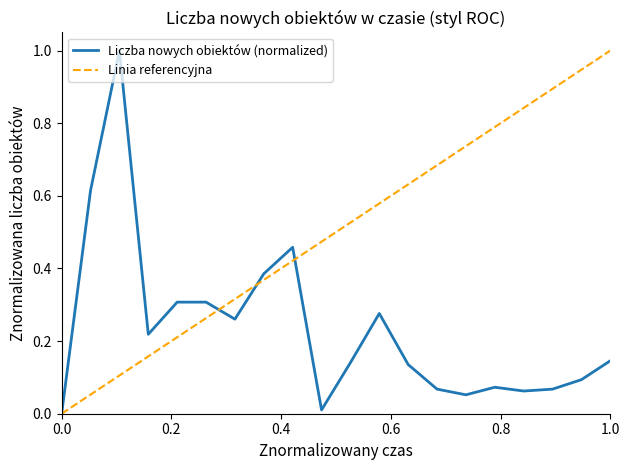

What is the greatest value displayed?

1.0